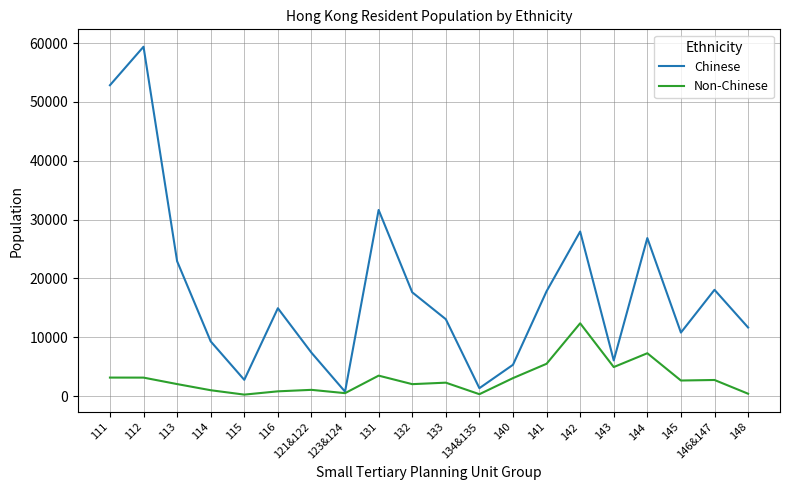

What is the greatest value displayed?

59372